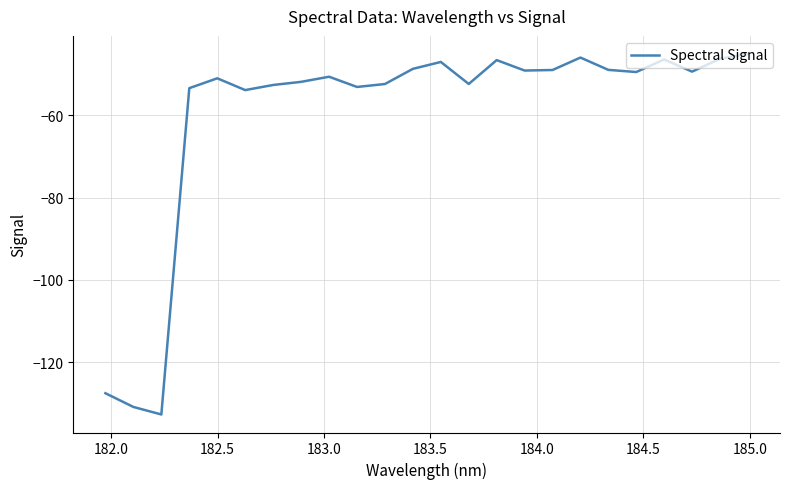

What is the difference between the maximum and minimum values?

87.6